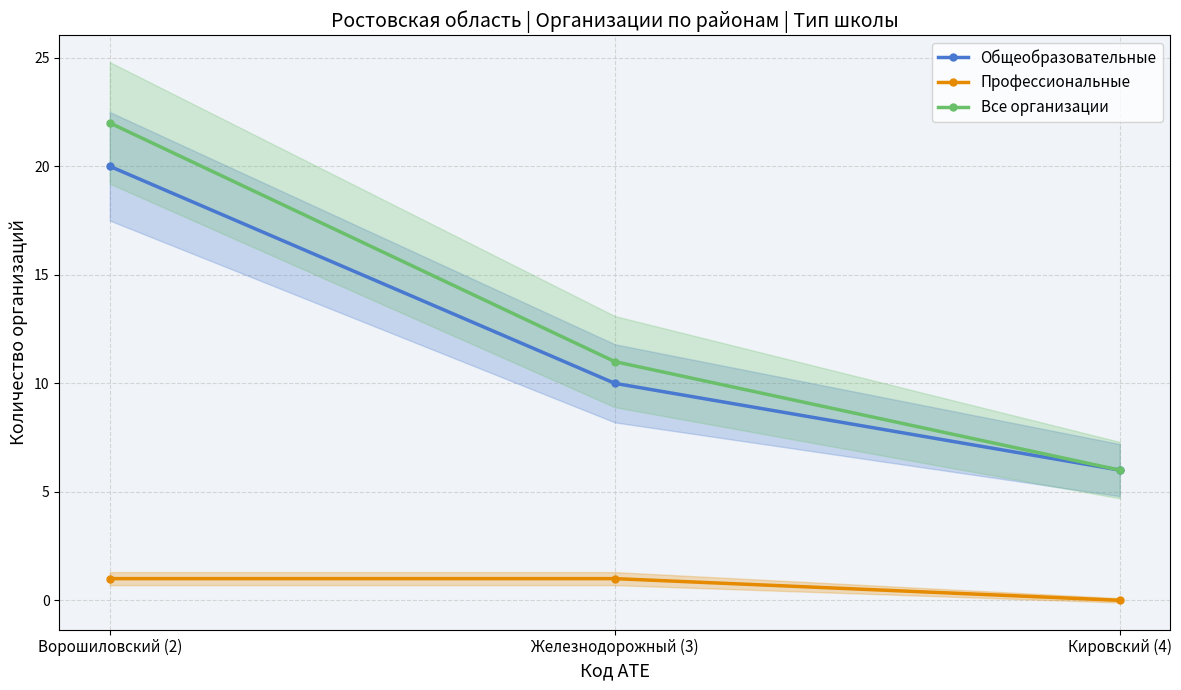

What position from the left is Железнодорожный (3)?

2